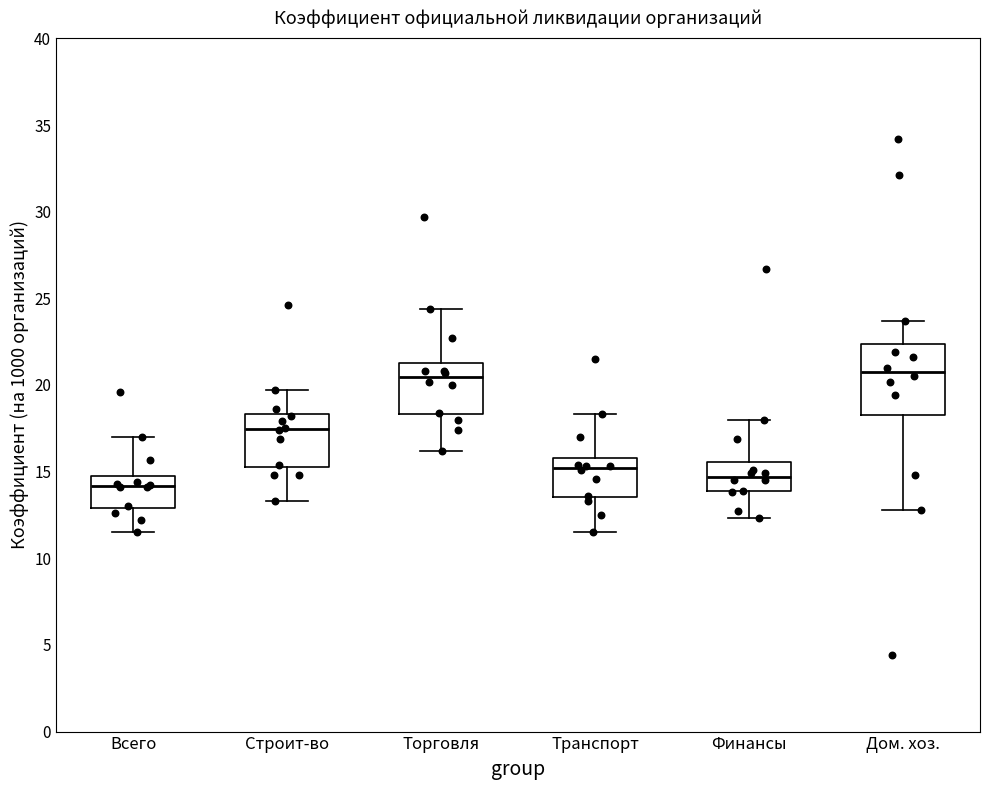

Reading left to right, read every box against the y-axis: the position of its median line, the range the box covers, and the ends of its whiskers. The values are not printed on the chart, so give them approximately, as read against the axis.

Всего: median 14.0, box 13.0 to 14.5, whiskers 11.5 to 17.0
Строит-во: median 17.5, box 15.5 to 18.5, whiskers 13.5 to 19.5
Торговля: median 20.5, box 18.5 to 21.5, whiskers 16.0 to 24.5
Транспорт: median 15.0, box 13.5 to 16.0, whiskers 11.5 to 18.5
Финансы: median 14.5, box 14.0 to 15.5, whiskers 12.5 to 18.0
Дом. хоз.: median 21.0, box 18.5 to 22.5, whiskers 13.0 to 23.5